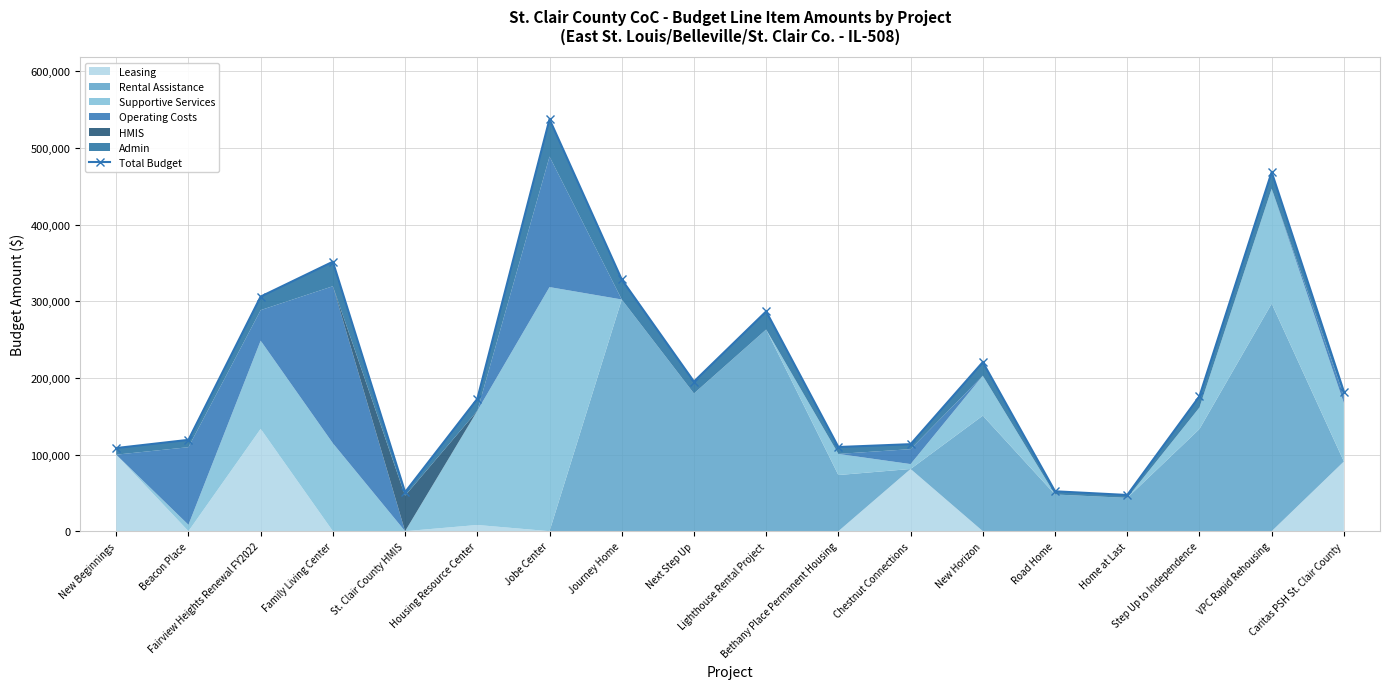

At which category does the data reach its first local valley?

St. Clair County HMIS